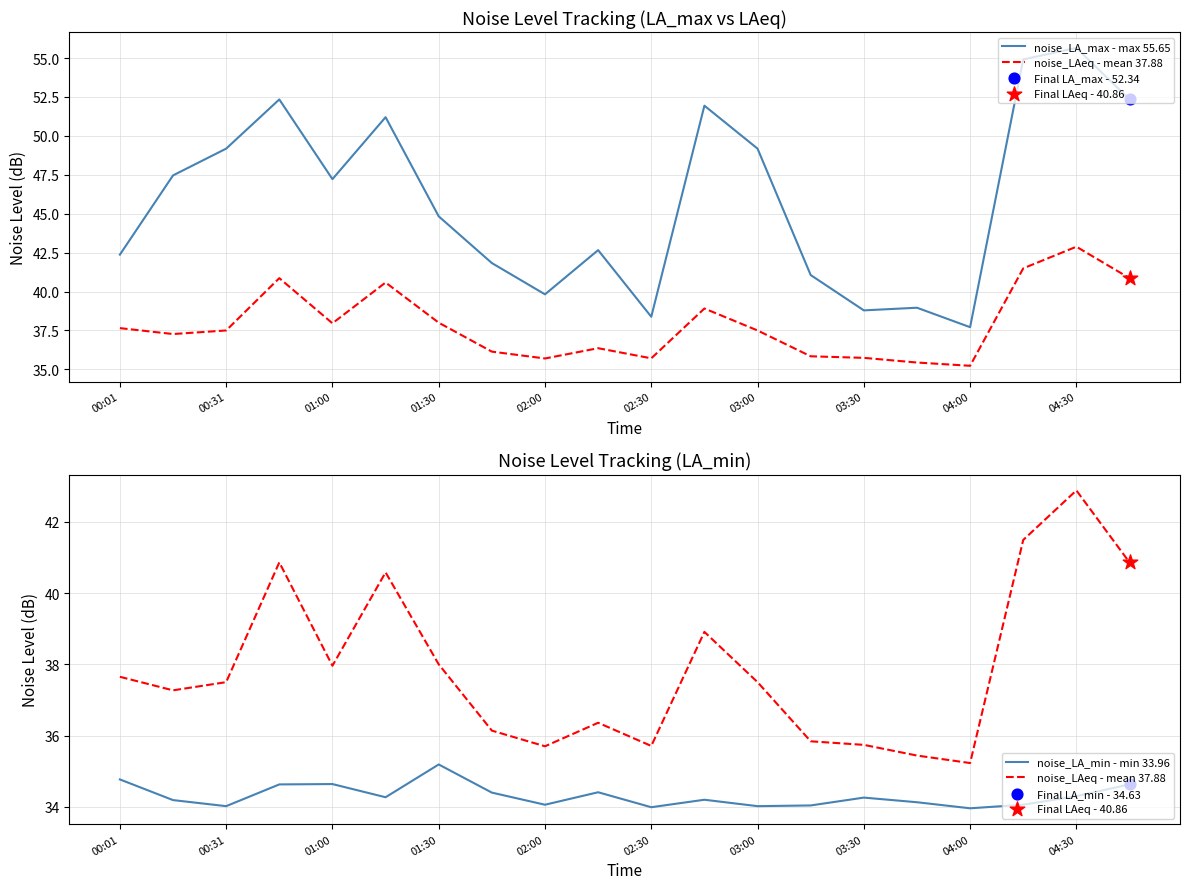

Which series has the largest Y range (max minus min)?

noise_LA_max - max 55.65